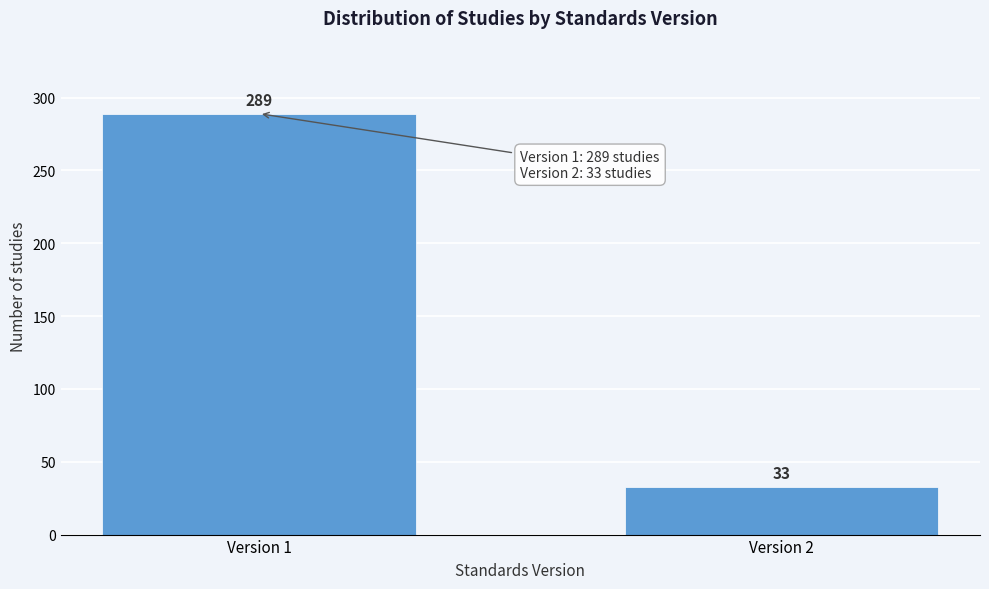

Reading left to right, transcribe all the data shown in this chart.

Version 1=289	Version 2=33